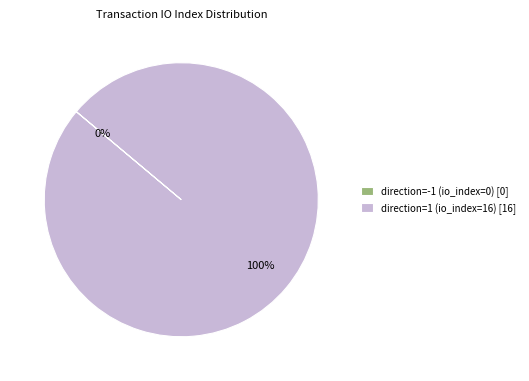

True or false: direction=-1 (io_index=0) accounts for 0% of the total.

True